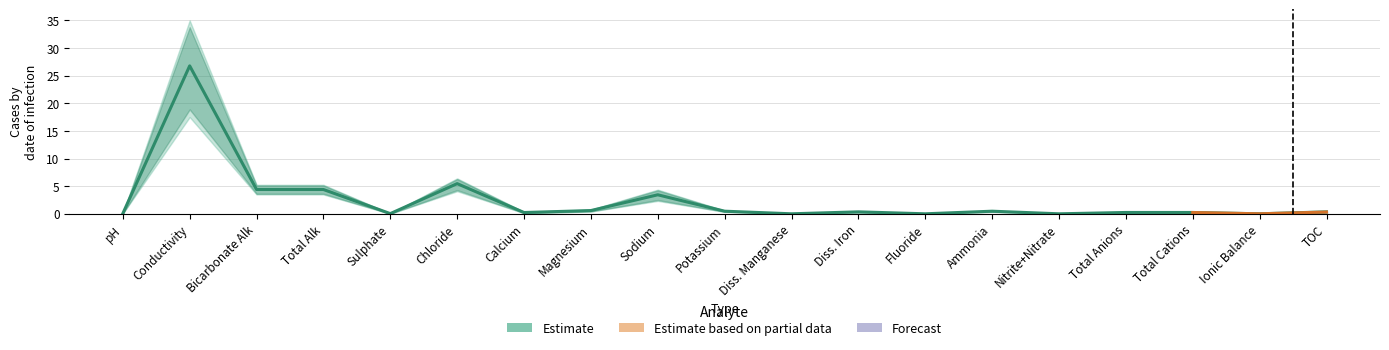

What position from the right is TOC?

1